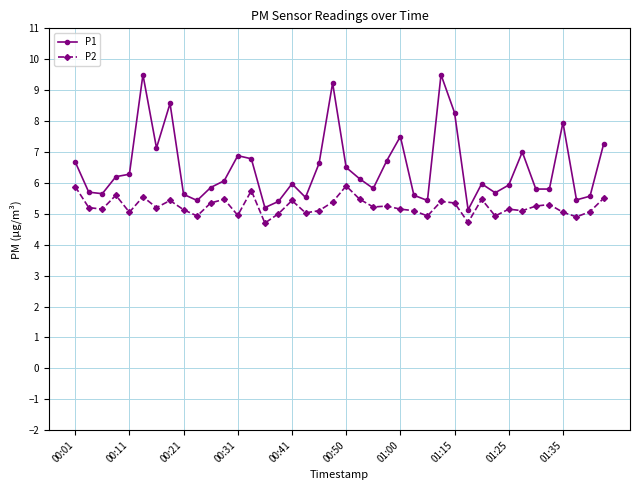

Which series has the widest spread of values?

P1